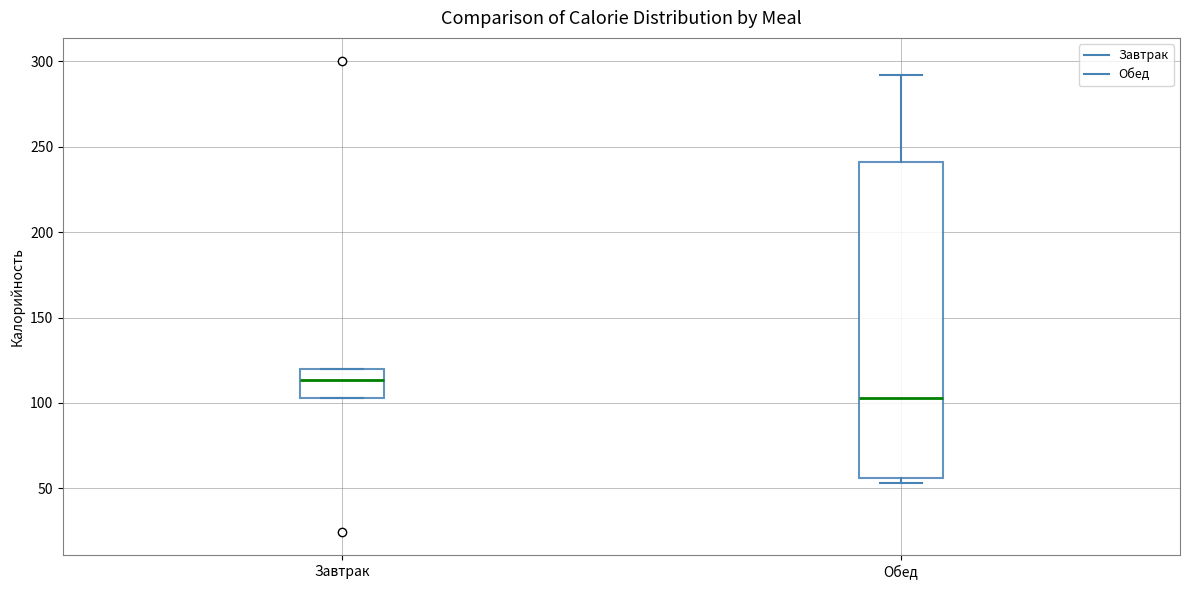

Reading left to right, read every box against the y-axis: the position of its median line, the range the box covers, and the ends of its whiskers. The values are not printed on the chart, so give them approximately, as read against the axis.

Завтрак: median 115, box 105 to 120, whiskers 105 to 120
Обед: median 105, box 55 to 240, whiskers 55 (just below the box's lower edge) to 290